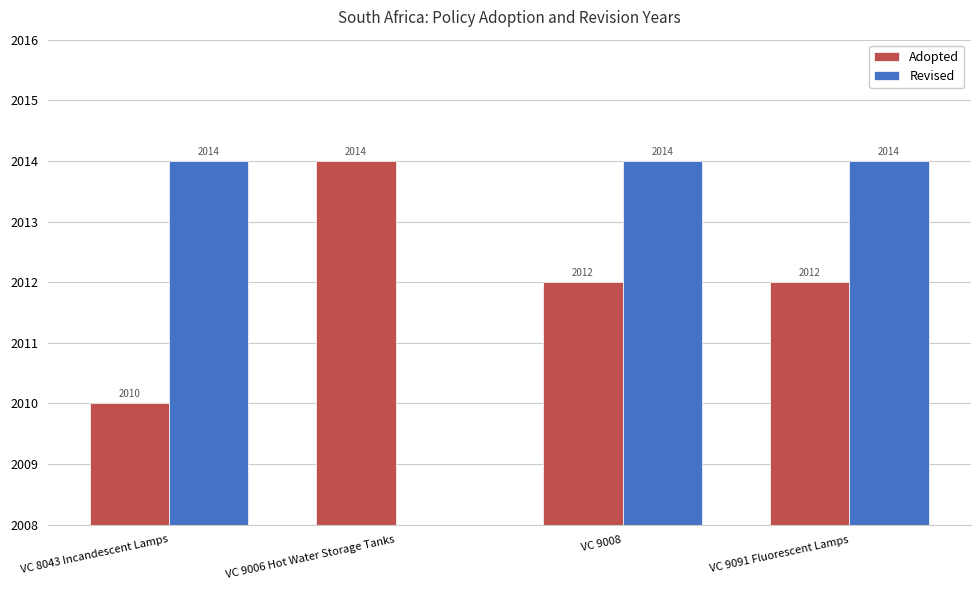

Is the value of Adopted at VC 9091 Fluorescent Lamps greater than the value of Revised at VC 8043 Incandescent Lamps?

No